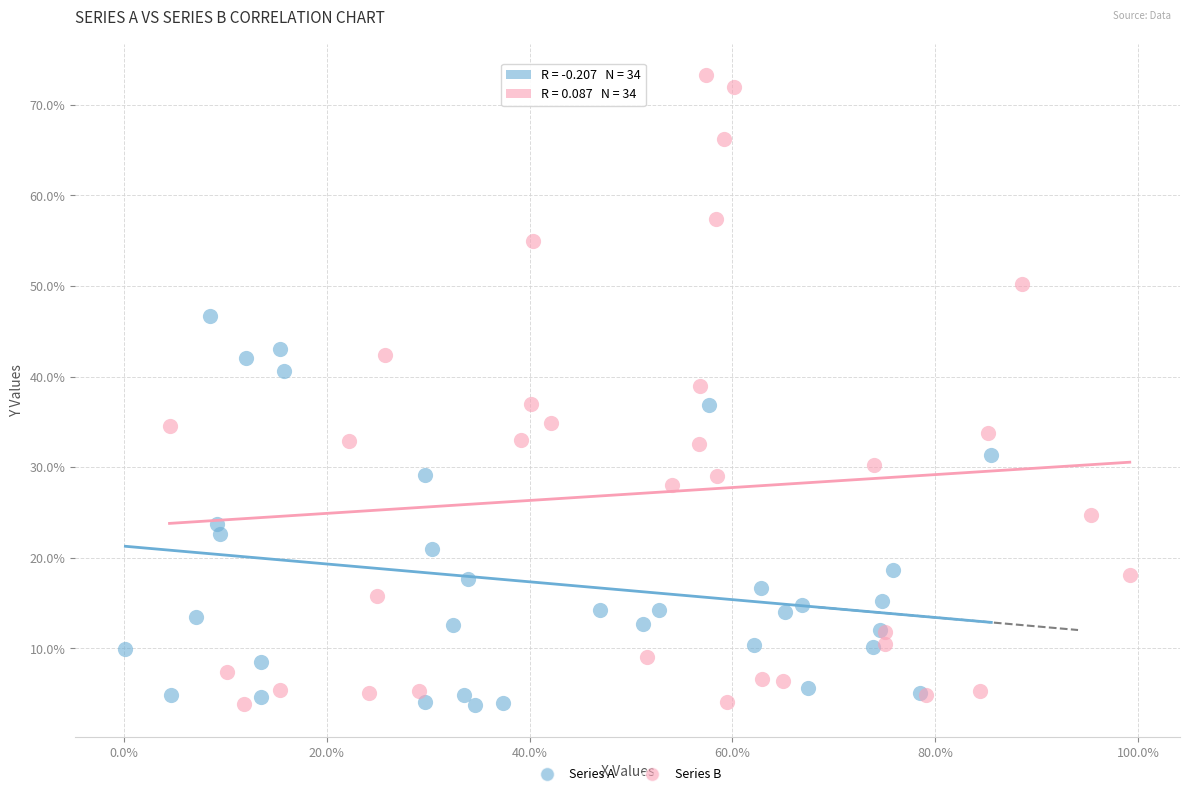

Which series reaches the maximum Y coordinate?

Series B